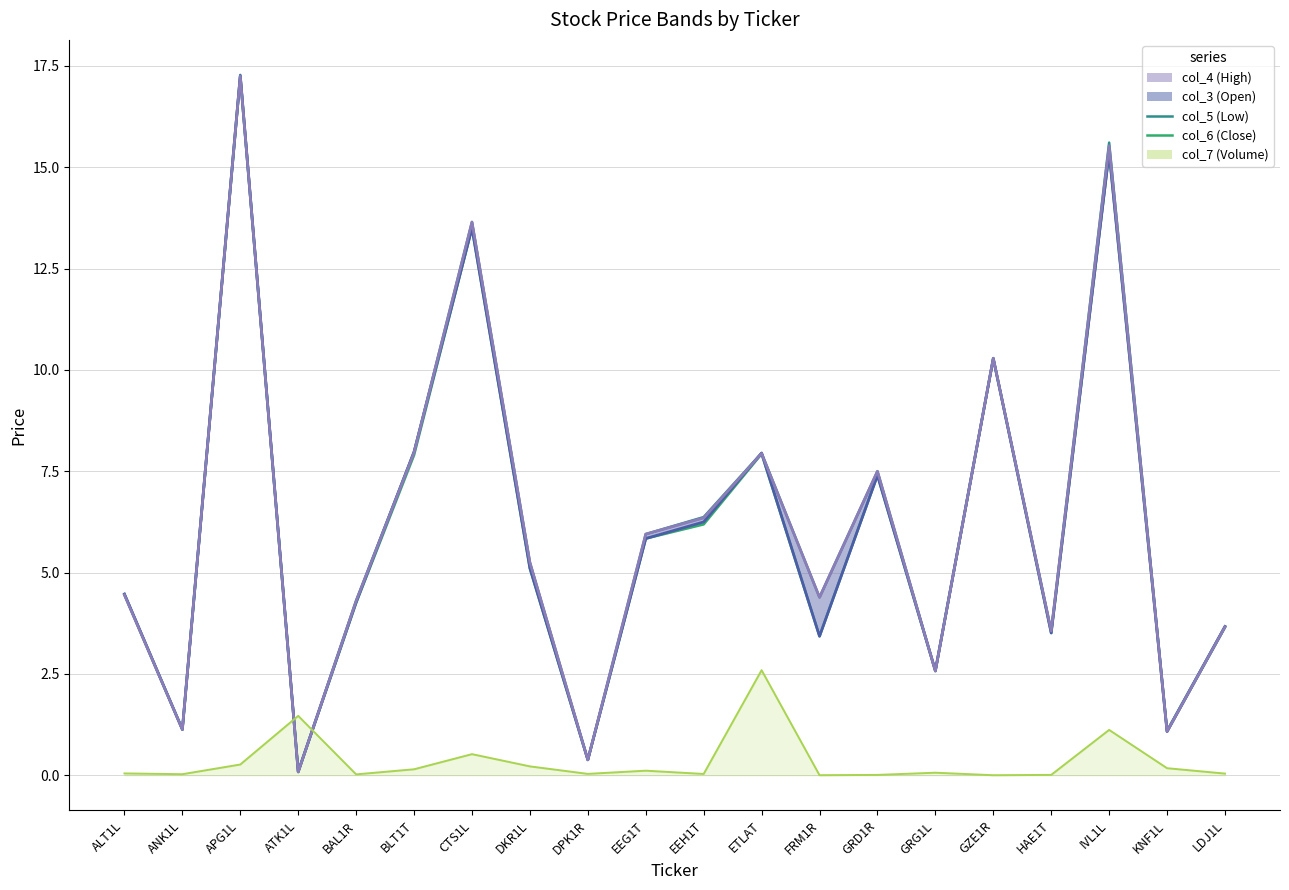

True or false: col_6 (Close) and col_5 (Low) cross at least once.

False